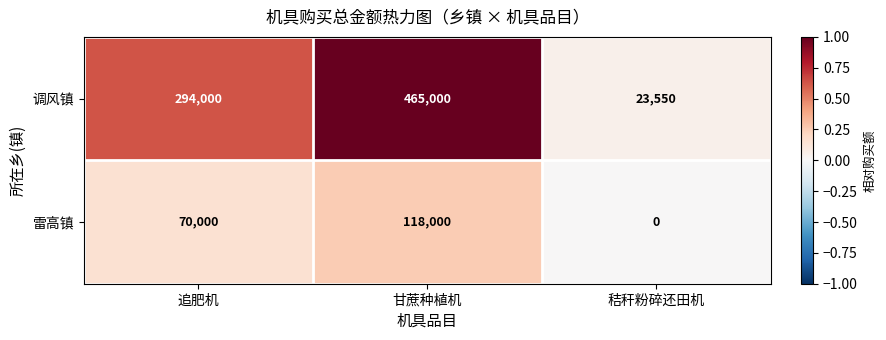

At which category is the sum across all series the highest?

甘蔗种植机